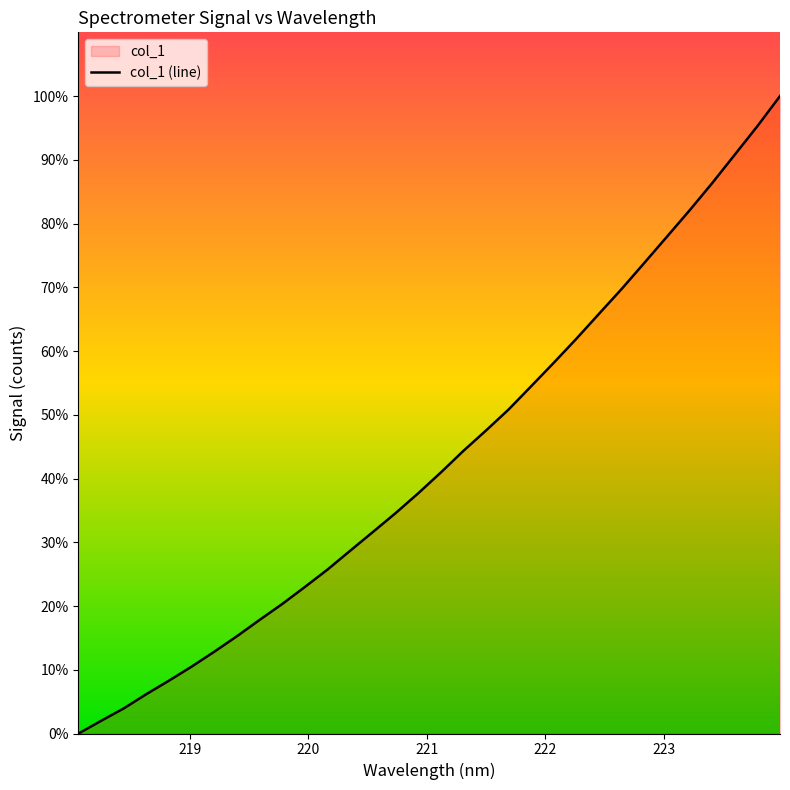

What is the maximum value shown in the chart?

100.0